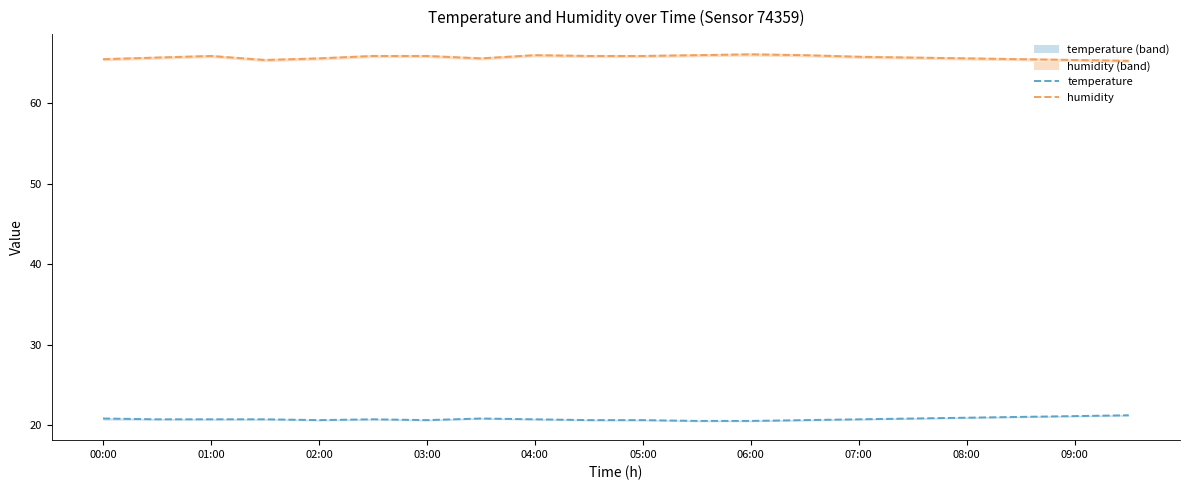

Is it true that temperature equals 20.6 at 03:00?

True